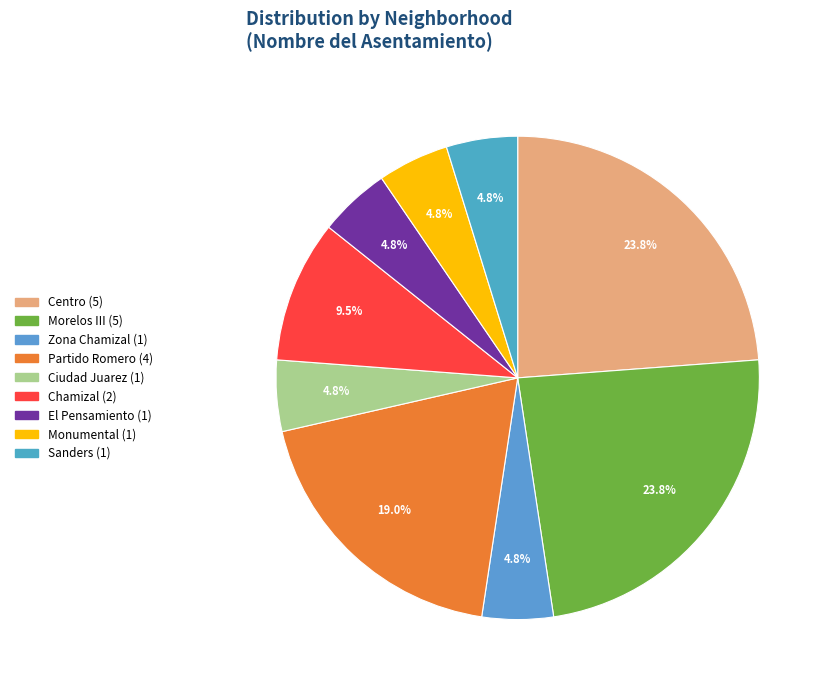

Which category has the biggest portion of the pie?

Centro